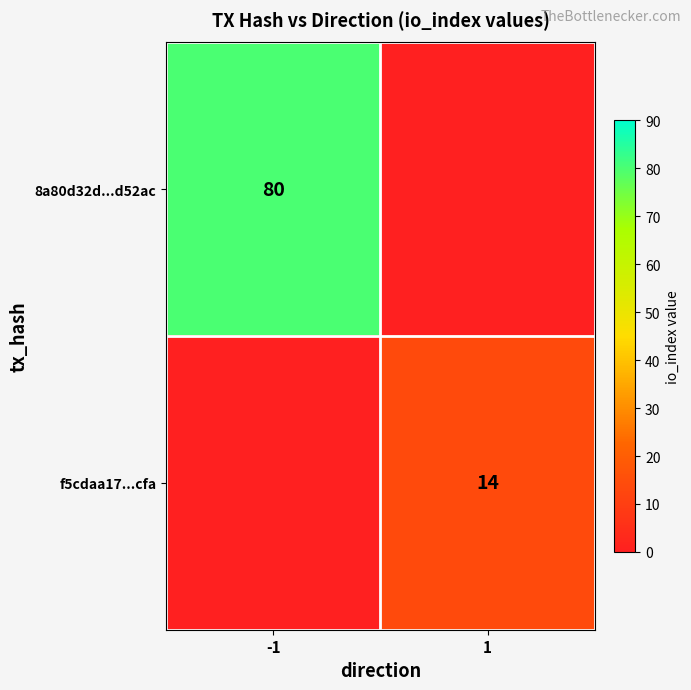

How many data points does each series have?

2